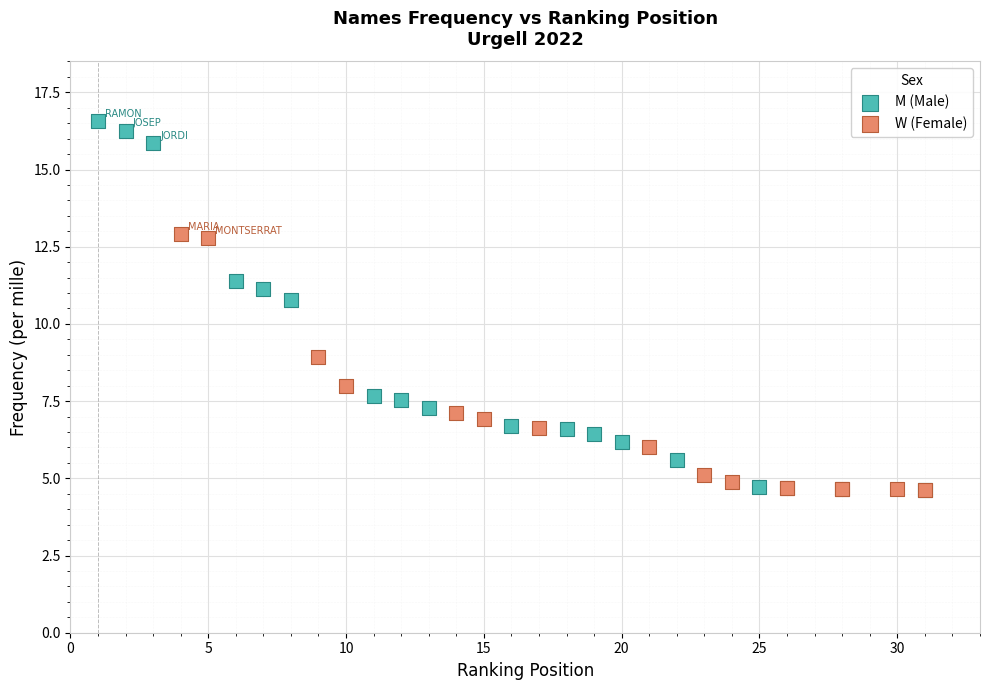

Which series contains the highest Y value?

M (Male)